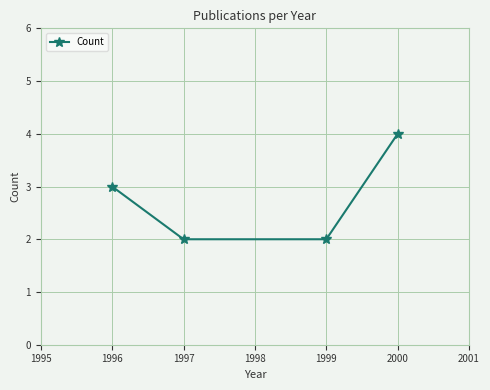

Which has a higher value, 1999 or 2000?

2000